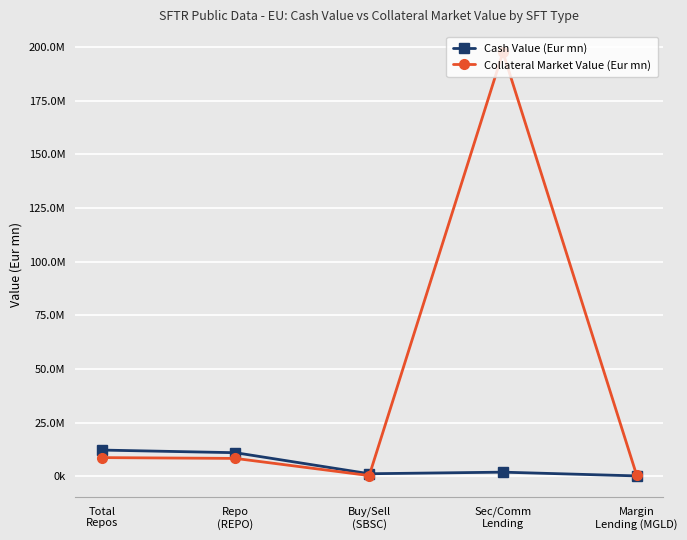

At how many categories does at least one series exceed 20400780?

1